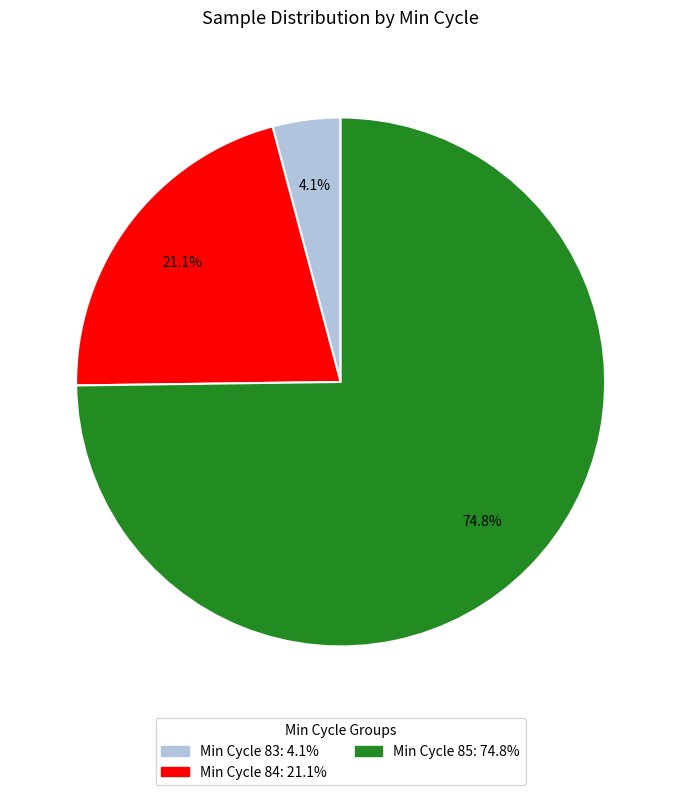

Does any single category account for the majority?

Yes